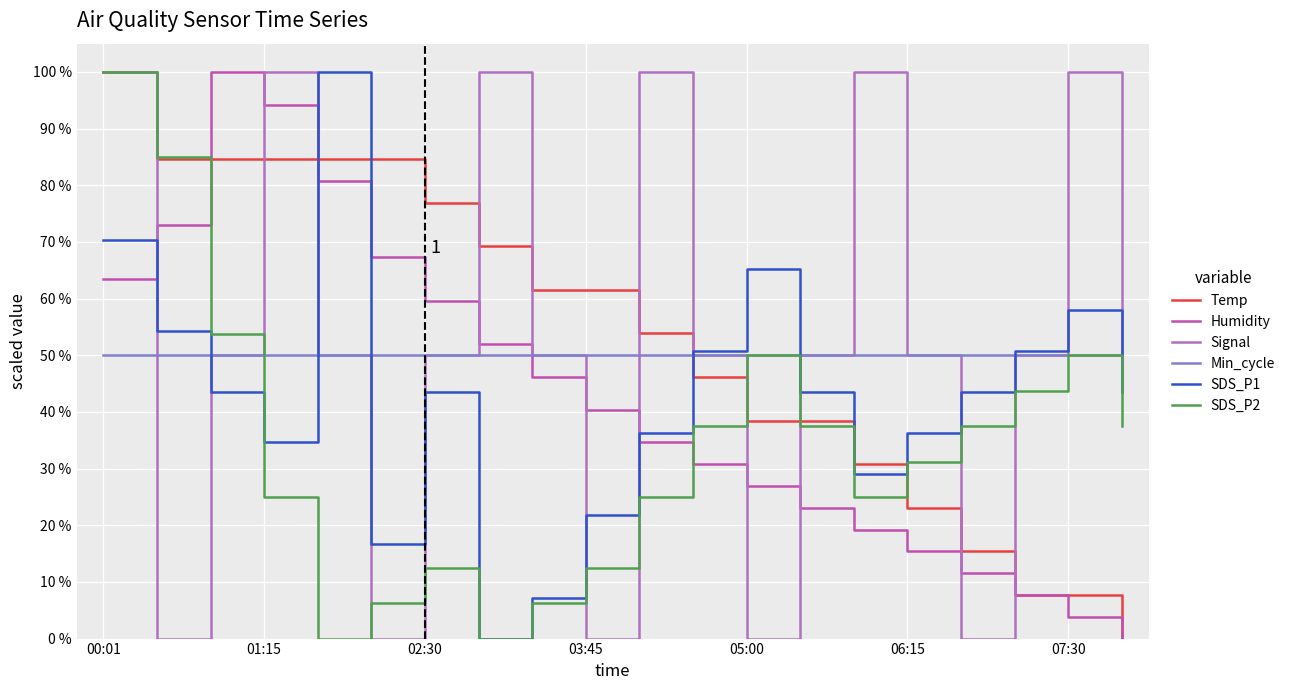

How many lines are shown in the chart?

6